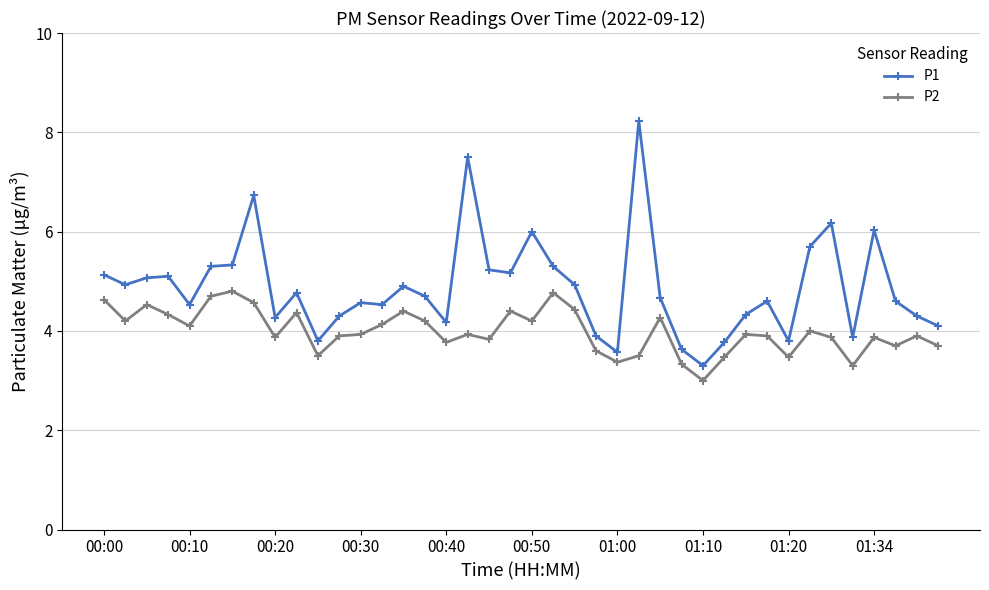

Which series has the largest range (max minus min)?

P1